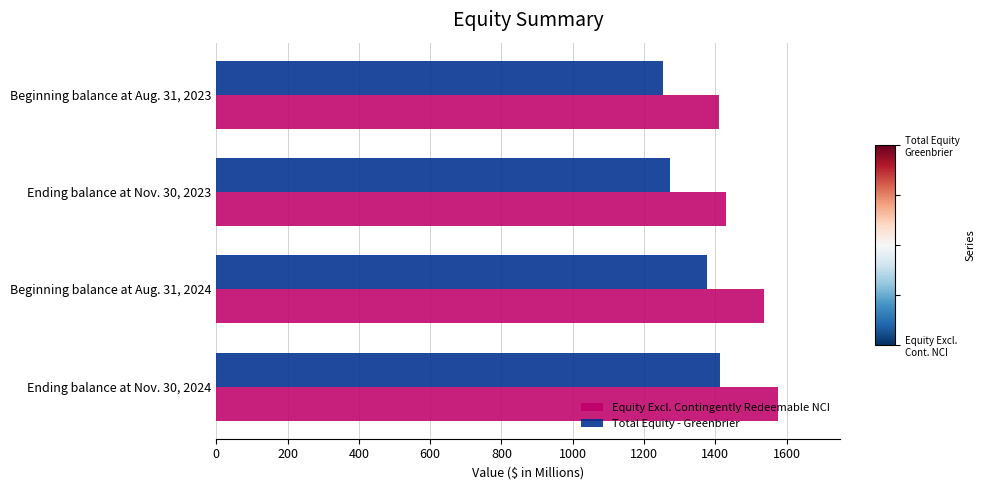

Which series has the widest spread of values?

Equity Excl. Contingently Redeemable NCI